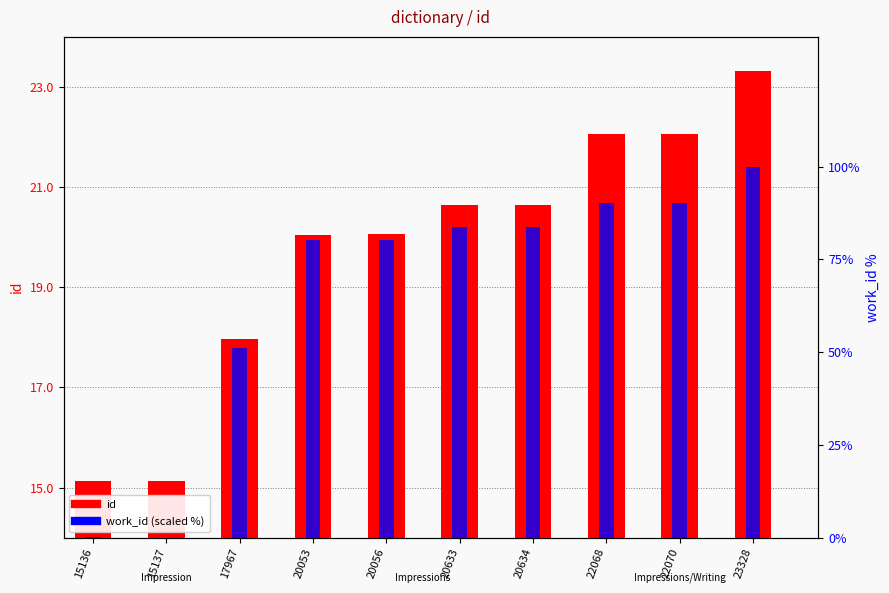

Which series has the largest total across all categories?

id